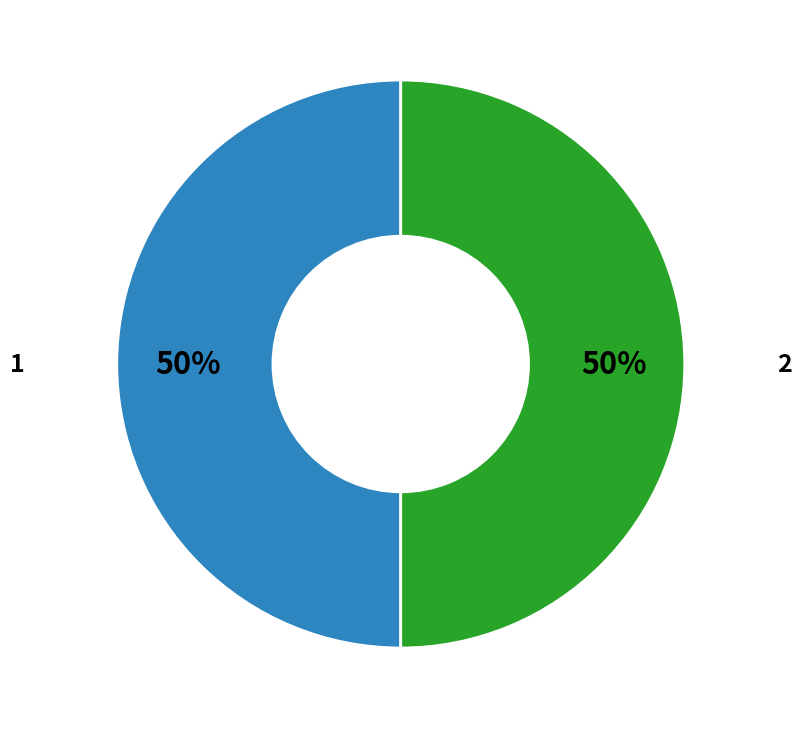

To the nearest percent, what is the average slice percentage?

50%